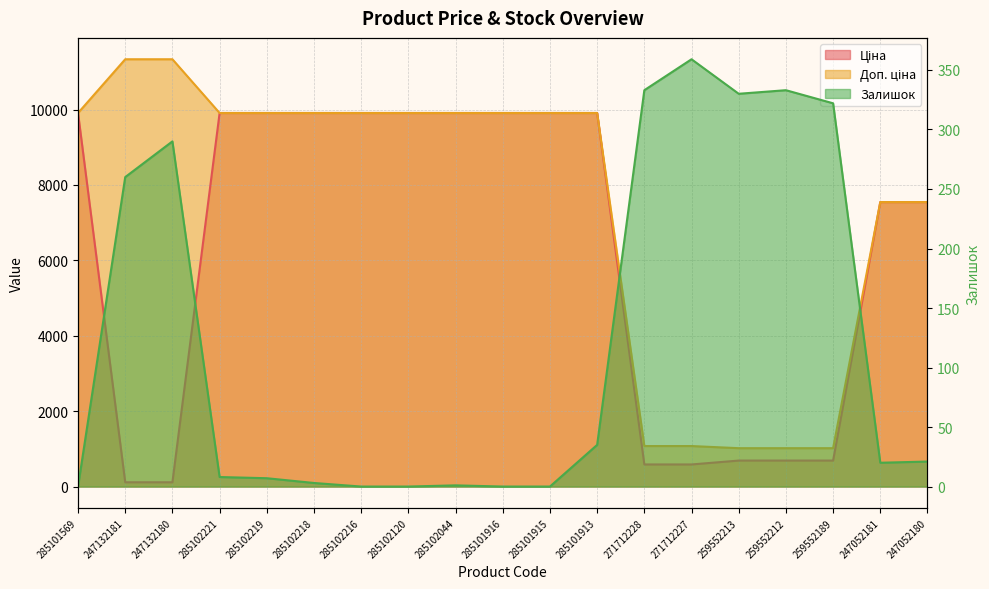

What is the average value of the Ціна series?

6191.7